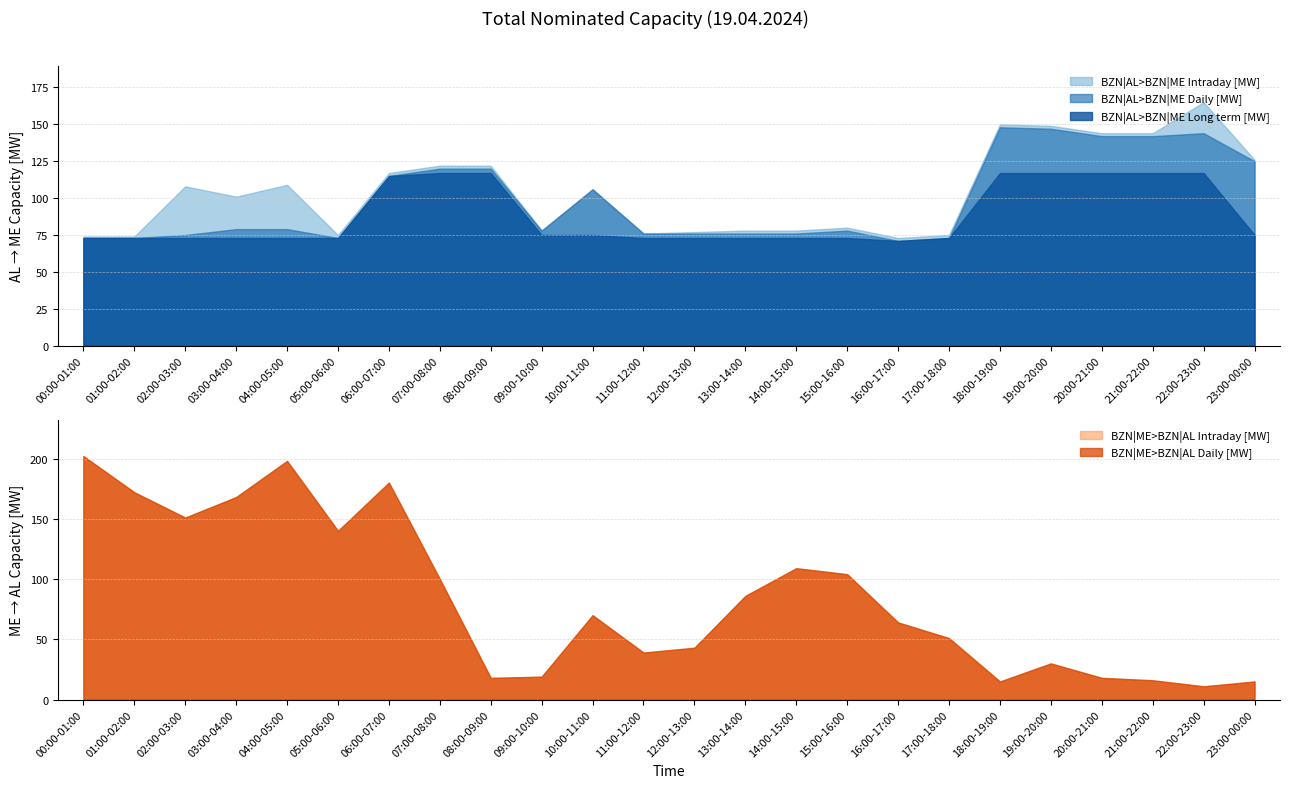

What is the value of the BZN|ME>BZN|AL Daily [MW] point at the 22nd from the left?

16